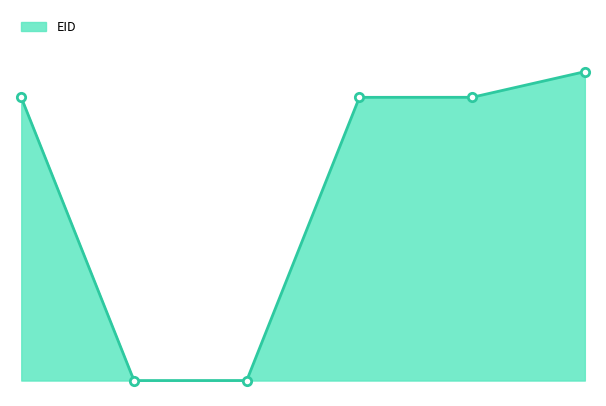

Does the chart have visible grid lines?

No